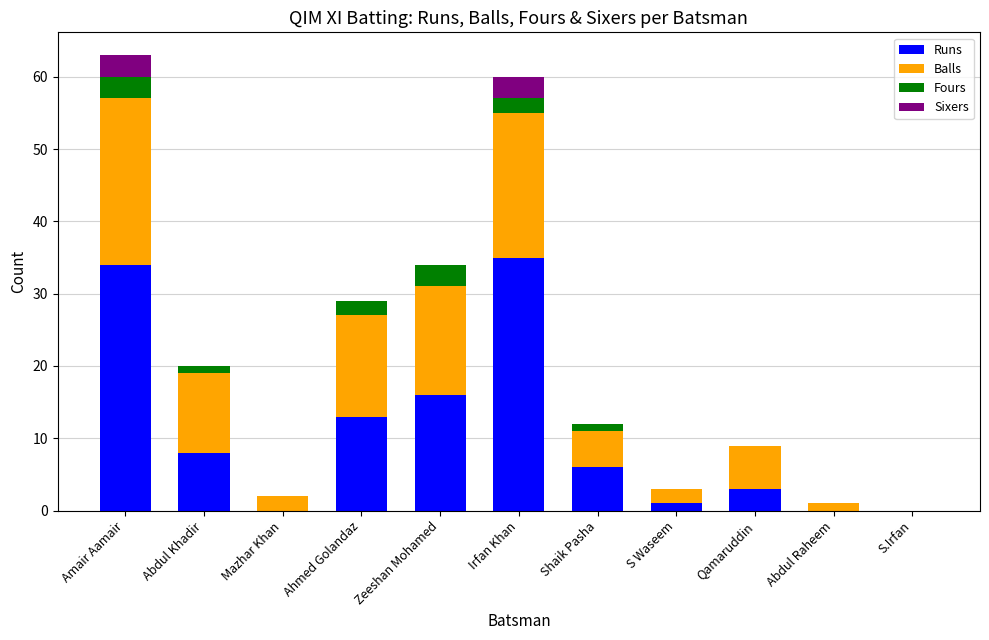

What is the highest value of the Runs series?

35